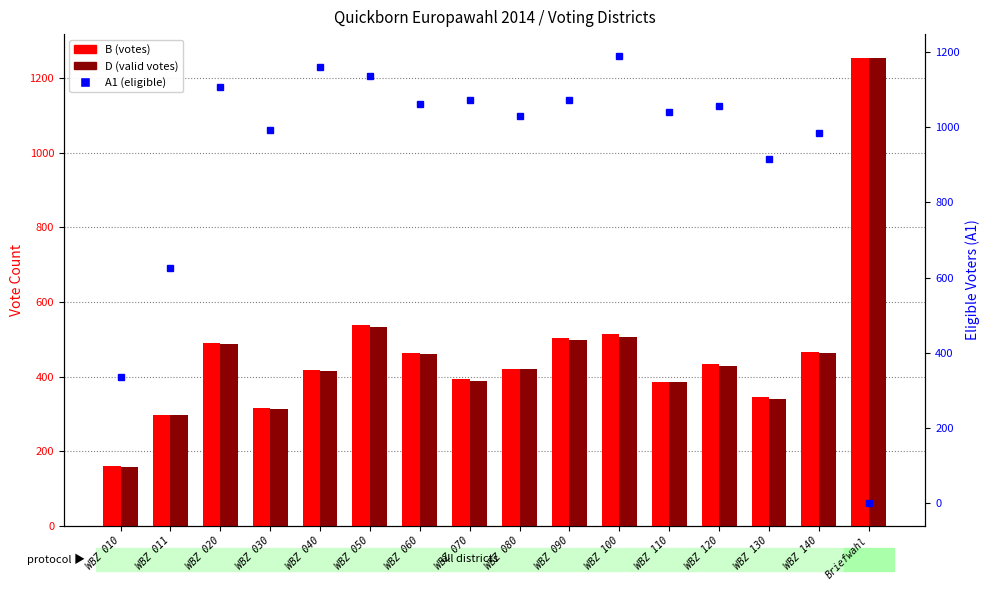

Rank the series by their maximum value, from lowest to highest.

A1 (eligible), D (valid votes), B (votes)